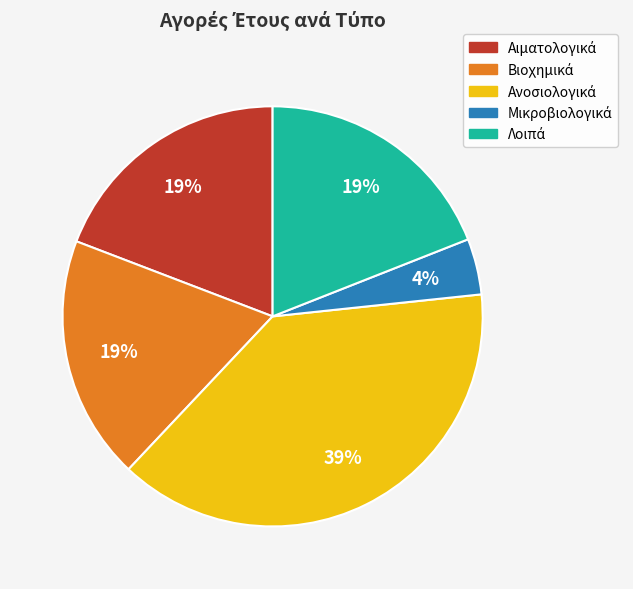

To the nearest percent, what is the average slice percentage?

20%